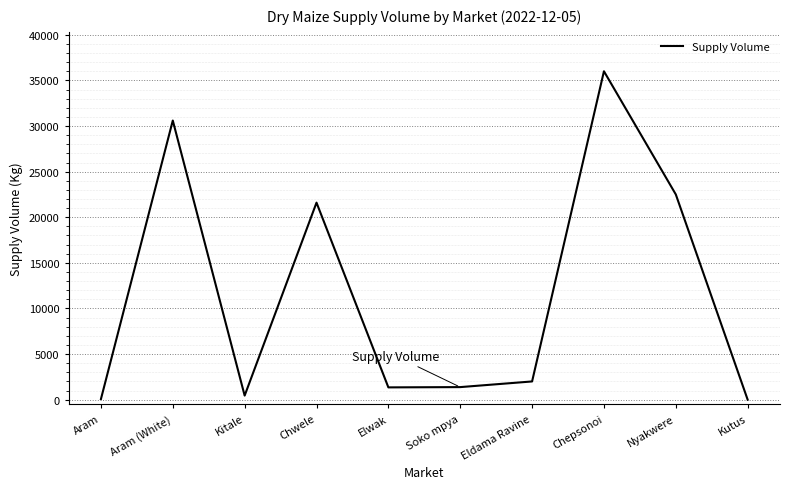

What is the change in value from Aram (White) to Elwak?

-29250